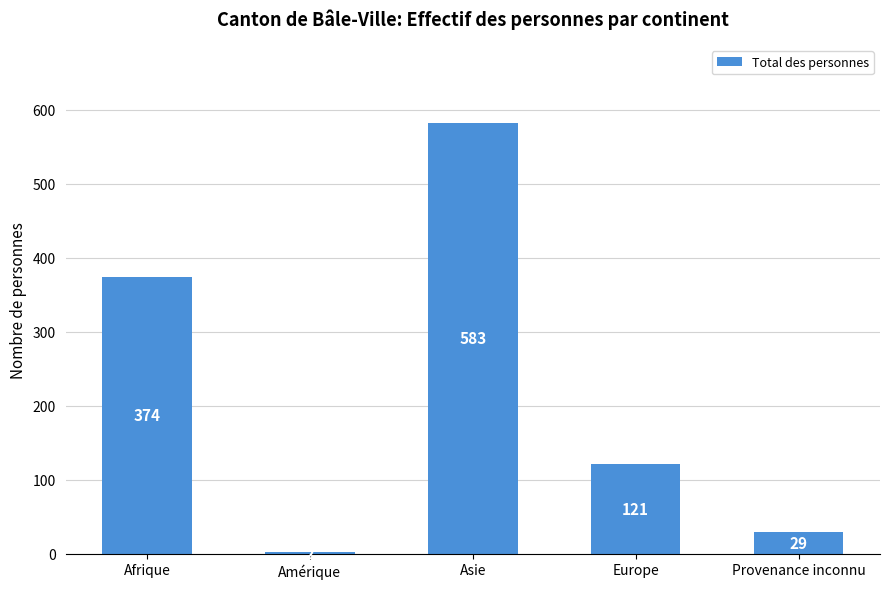

How many series are shown in this chart?

1